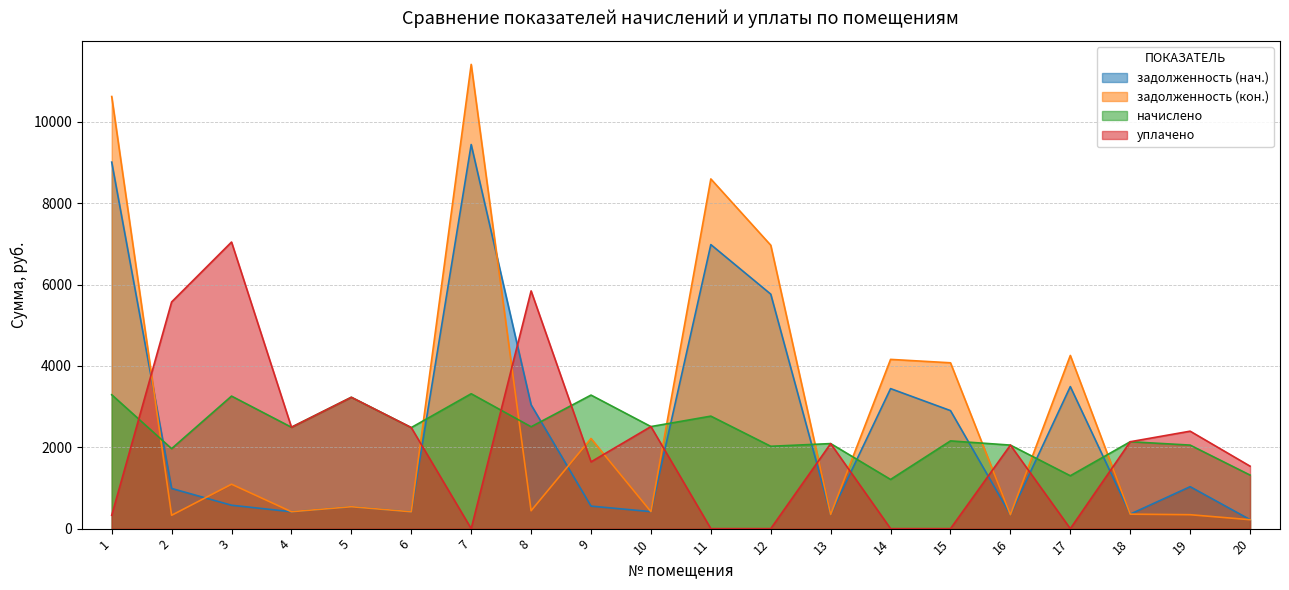

Rank the series by their maximum value, from lowest to highest.

начислено, уплачено, задолженность (нач.), задолженность (кон.)